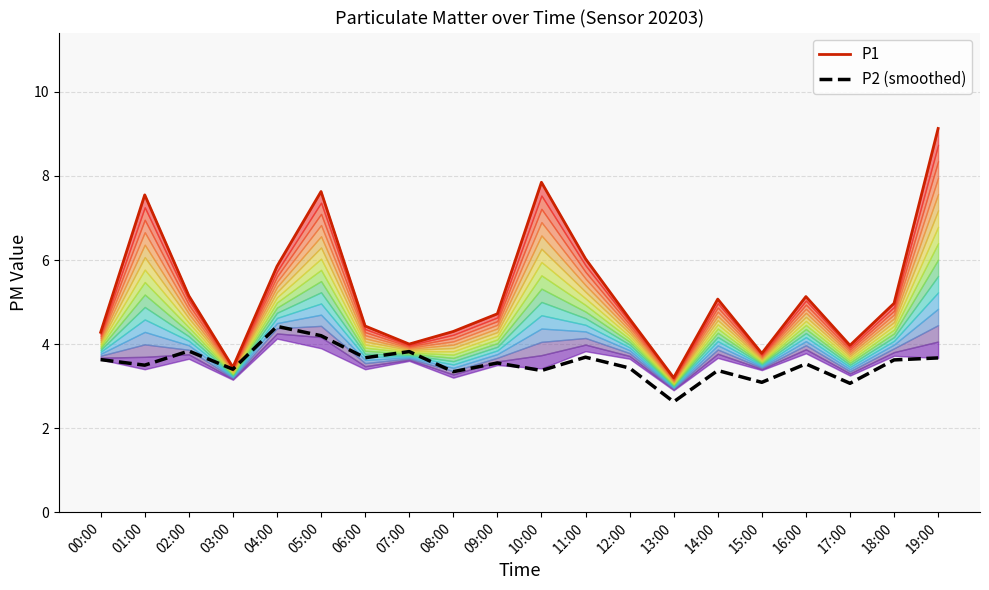

Reading left to right, what are all the values shown in this chart?

P1: 00:00=4.3	01:00=7.5	02:00=5.2	03:00=3.5	04:00=5.8	05:00=7.6	06:00=4.4	07:00=4.0	08:00=4.3	09:00=4.7	10:00=7.8	11:00=6.0	12:00=4.6	13:00=3.2	14:00=5.1	15:00=3.8	16:00=5.1	17:00=4.0	18:00=5.0	19:00=9.1
P2 (smoothed): 00:00=3.6	01:00=3.5	02:00=3.8	03:00=3.4	04:00=4.4	05:00=4.2	06:00=3.7	07:00=3.8	08:00=3.3	09:00=3.5	10:00=3.4	11:00=3.7	12:00=3.4	13:00=2.6	14:00=3.4	15:00=3.1	16:00=3.5	17:00=3.1	18:00=3.6	19:00=3.7